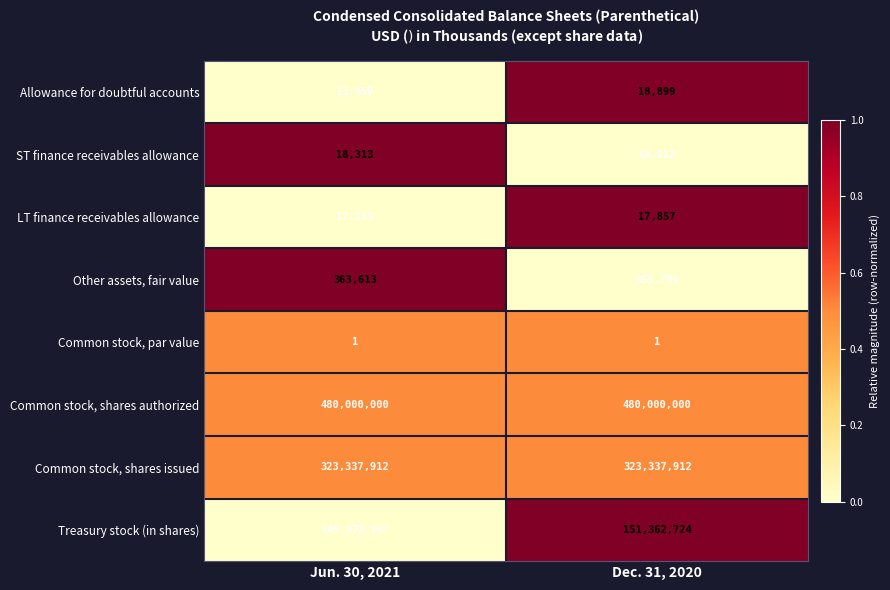

What is the average value of the Common stock, shares issued series?

323337912